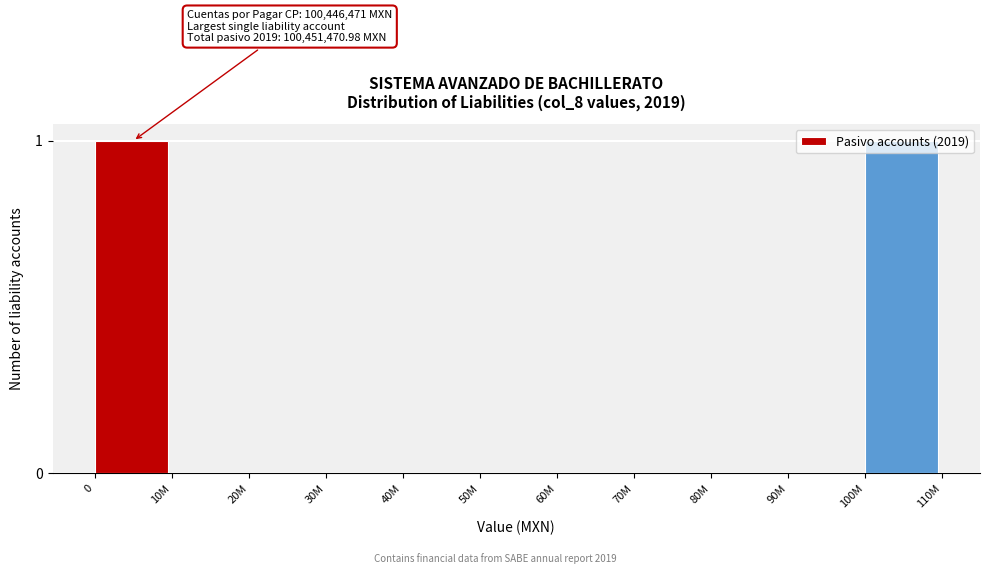

Which has a higher value, 100M or 90M?

100M